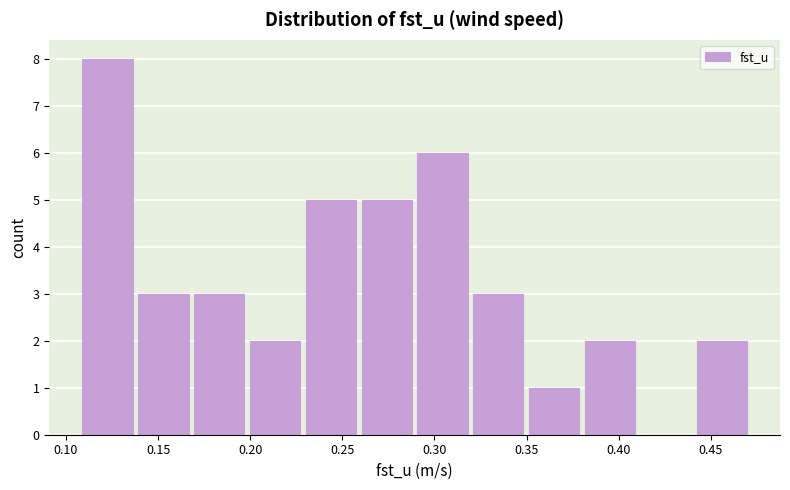

Reading left to right, list every bar in this chart as the range it spans on the x-axis followed by its height. Neither the bar edges nor the heights are printed on the chart, so give them approximately, as read against the axes.

0.110 to 0.140: 8
0.140 to 0.170: 3
0.170 to 0.200: 3
0.200 to 0.230: 2
0.230 to 0.260: 5
0.260 to 0.290: 5
0.290 to 0.320: 6
0.320 to 0.350: 3
0.350 to 0.380: 1
0.380 to 0.410: 2
0.410 to 0.440: 0
0.440 to 0.475: 2